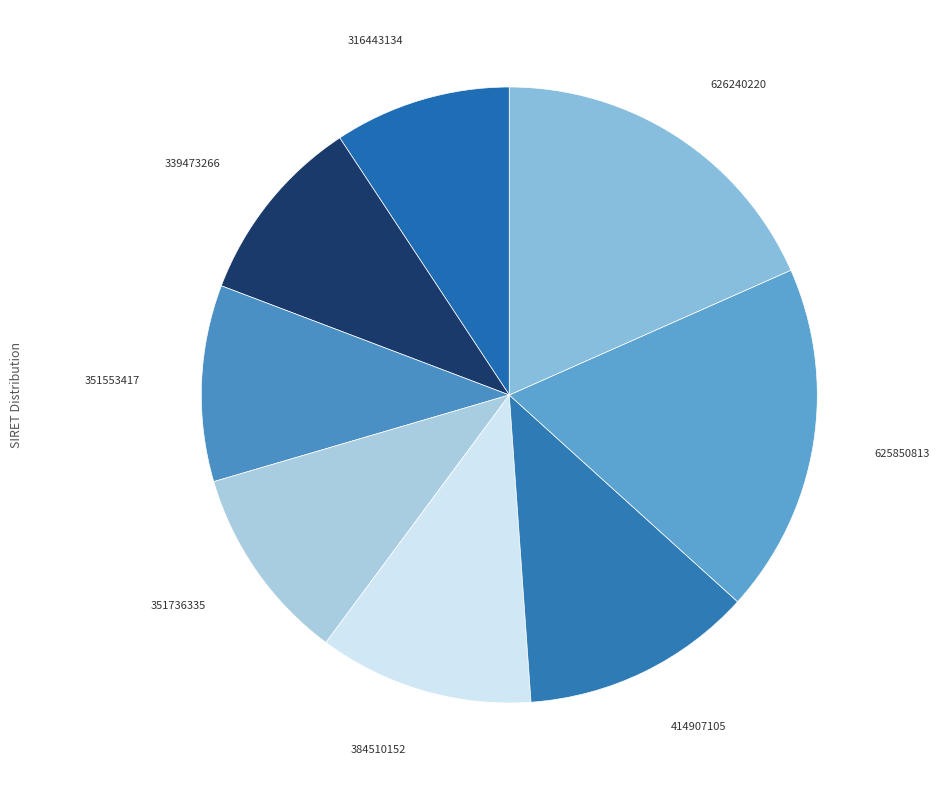

Count the number of slices in the pie.

8